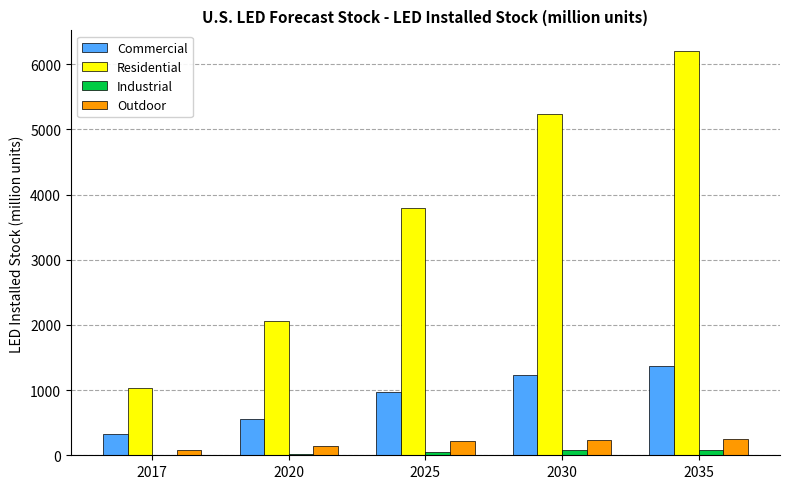

What are all the series names shown in the legend?

Commercial, Residential, Industrial, Outdoor